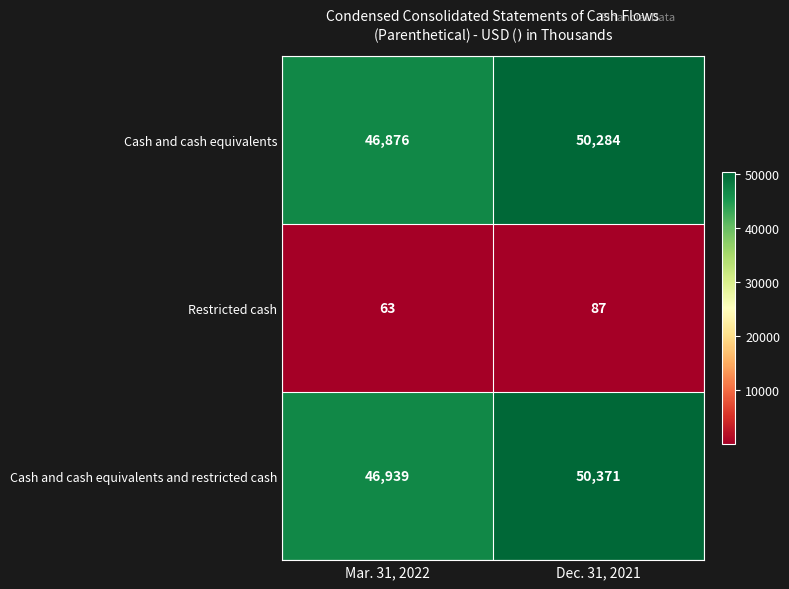

What is the average value of the Restricted cash series?

75